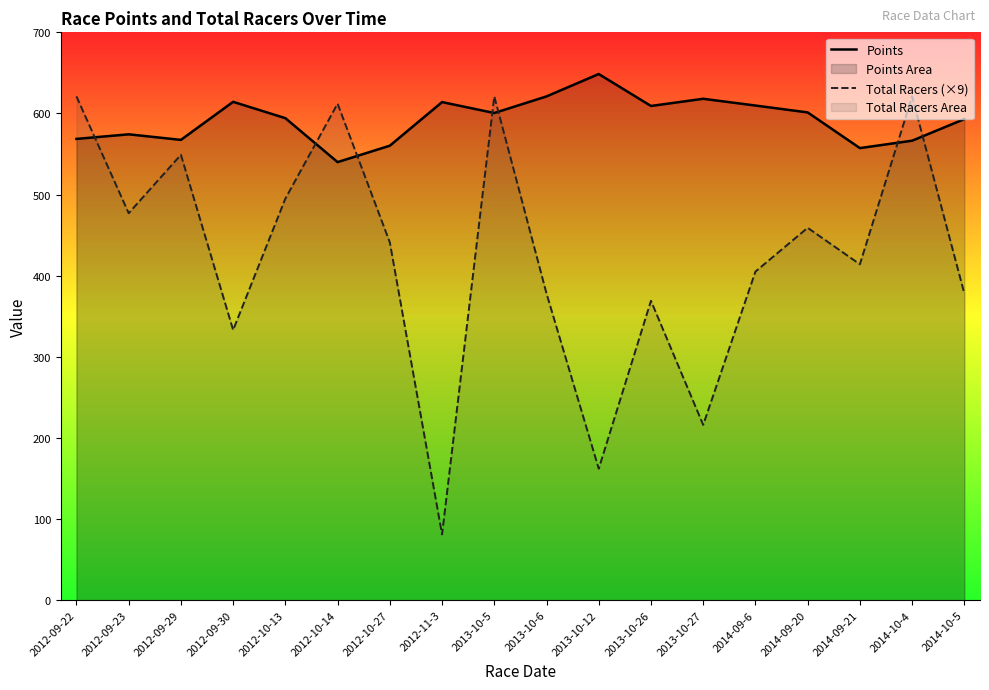

How many interior local valleys does the Points series have?

5